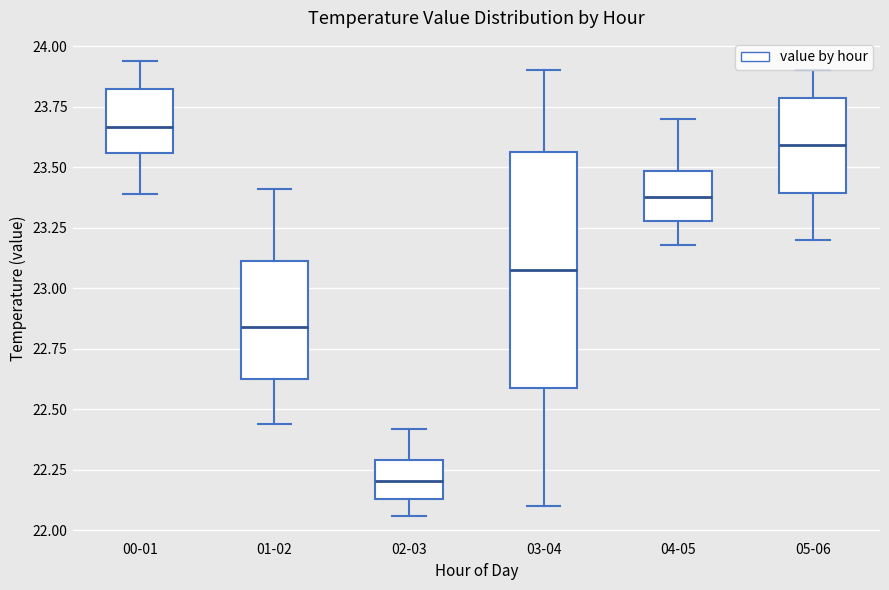

Comparing the boxes themselves (not the whiskers), which one is the tallest?

03-04